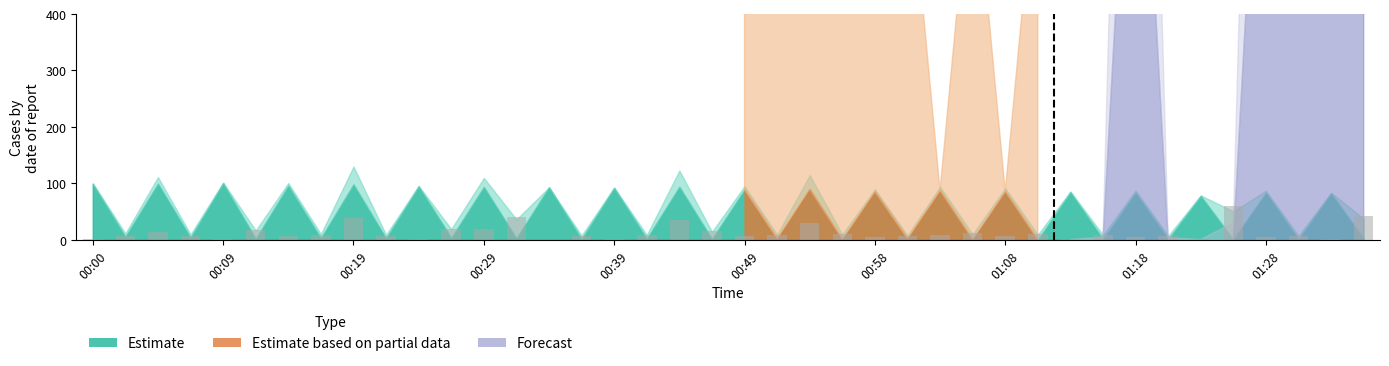

Are the bars horizontal?

No